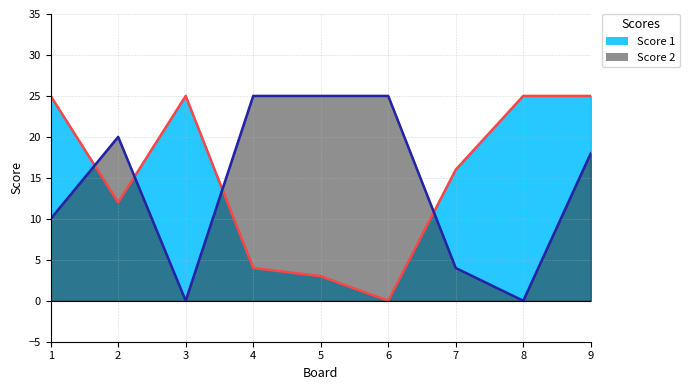

How many lines are shown in the chart?

2